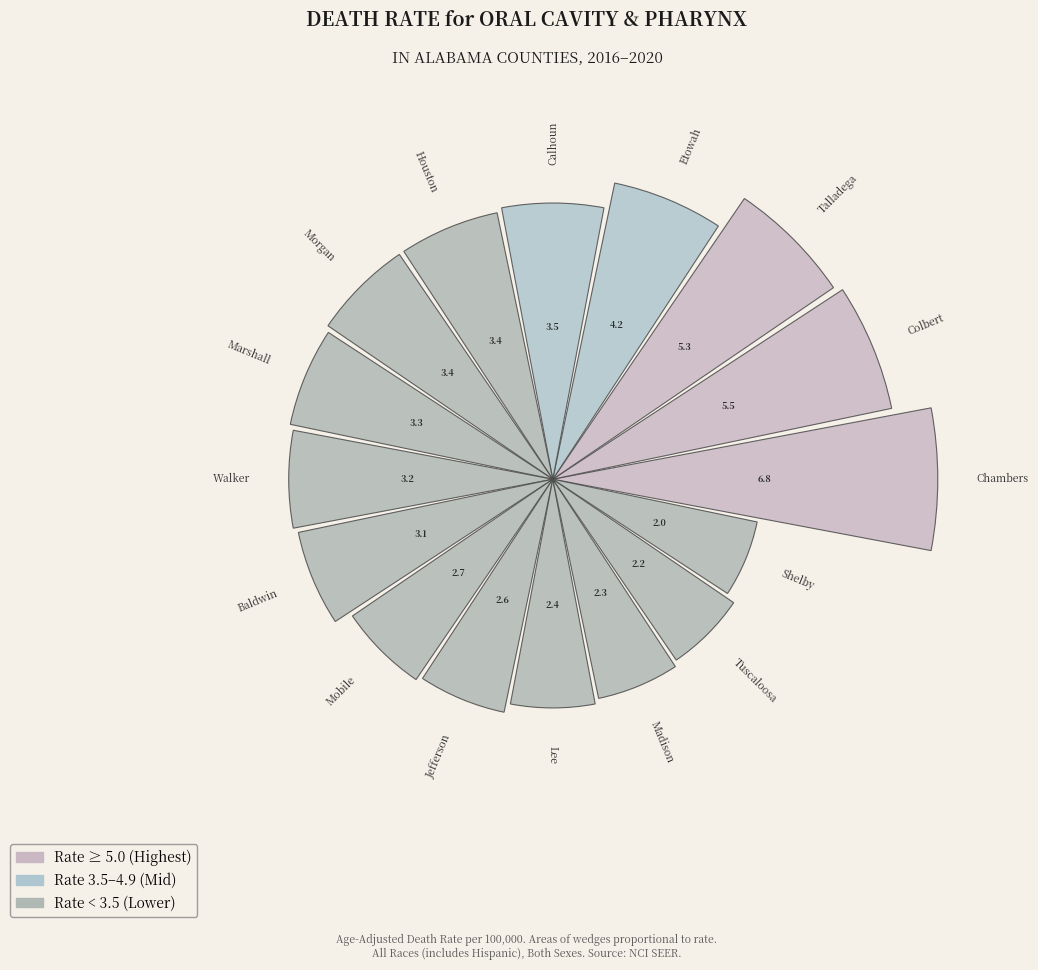

What is the largest slice in the pie chart?

Chambers